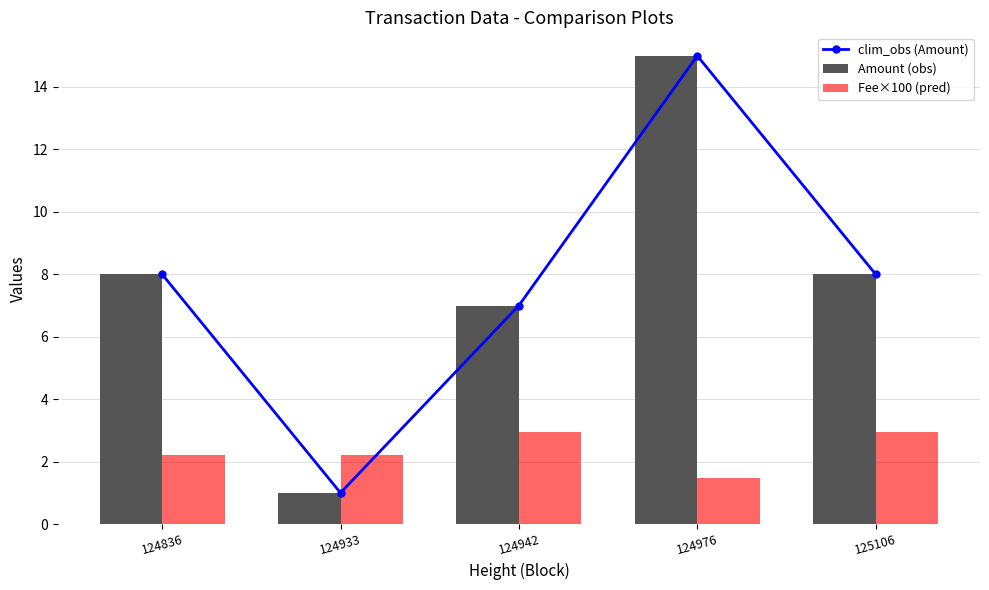

What is the difference between the highest and lowest values at 124836?

5.8